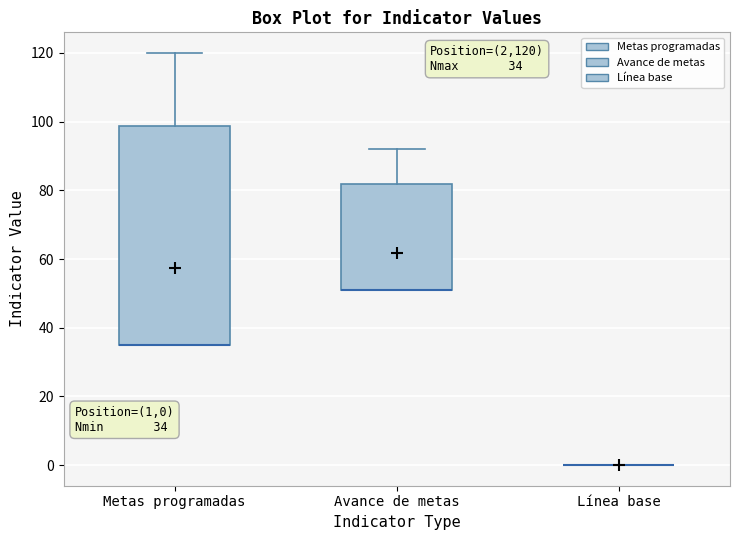

Which box is the tallest, from its lower edge to its upper edge?

Metas programadas